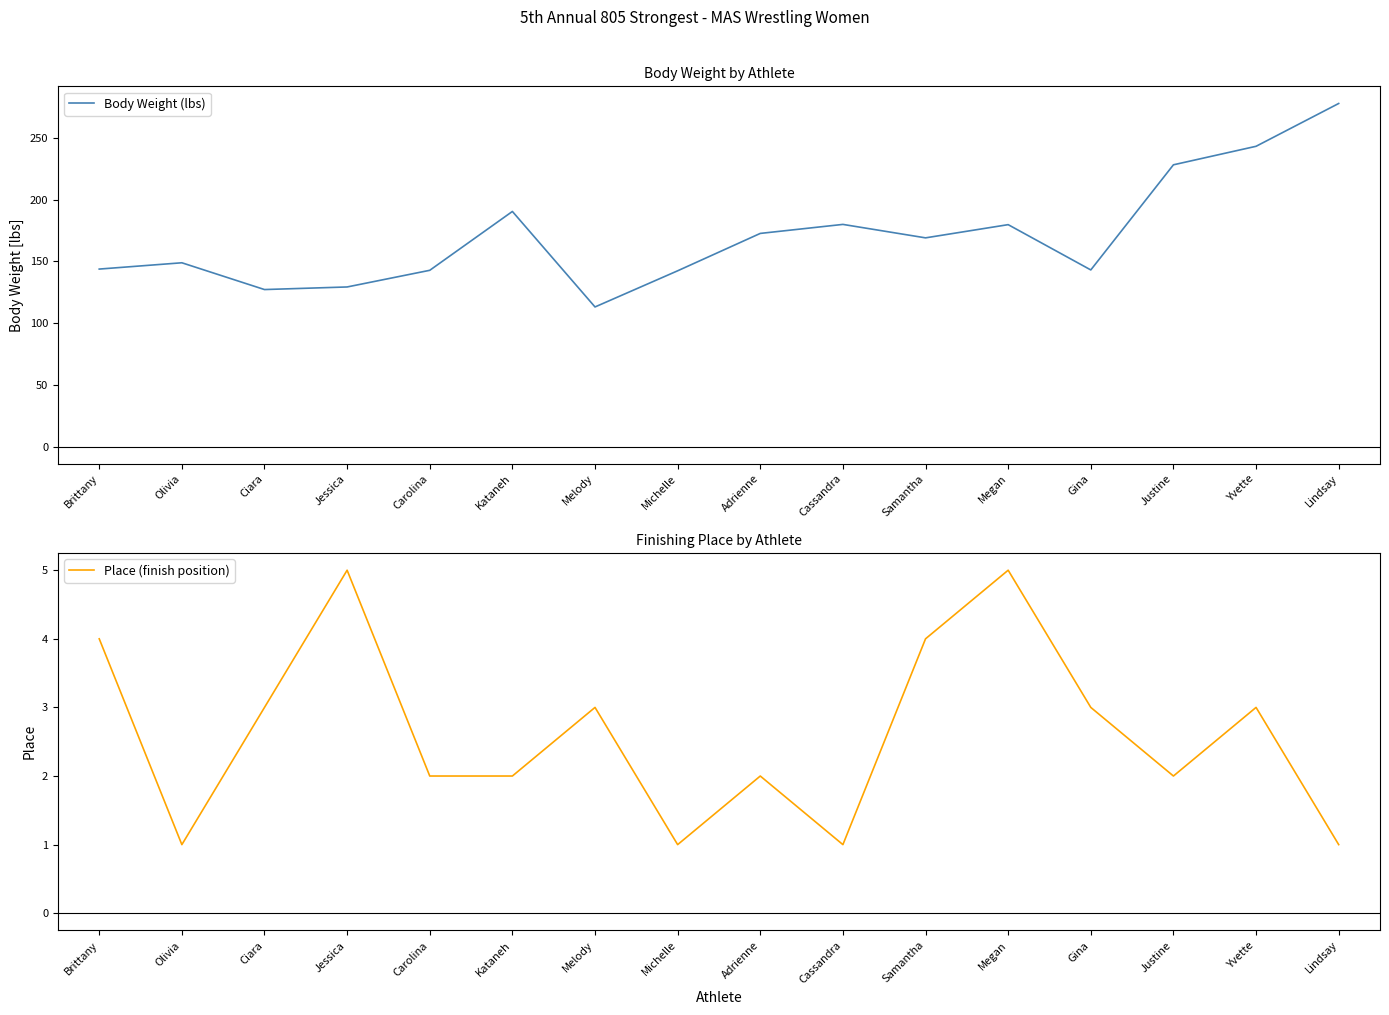

What is the label of the 15th point from the left?

Yvette